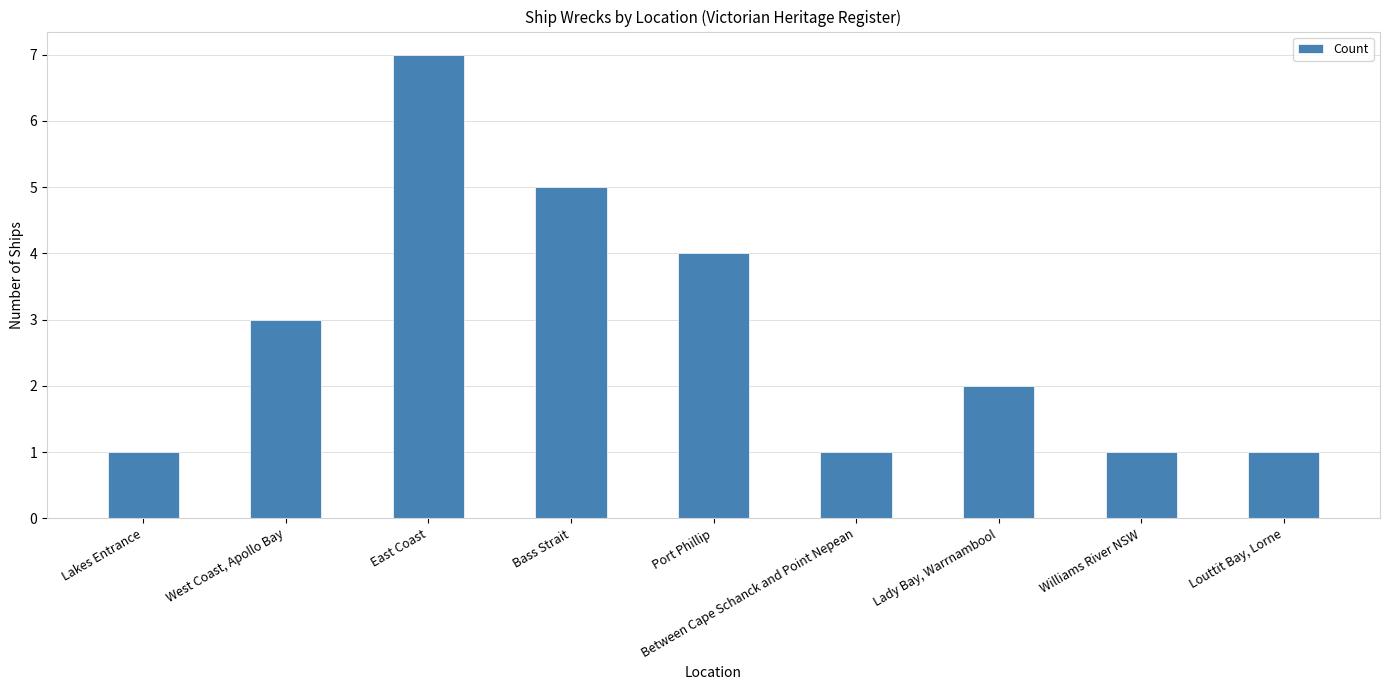

Reading right to left, transcribe all the data shown in this chart.

Louttit Bay, Lorne=1	Williams River NSW=1	Lady Bay, Warrnambool=2	Between Cape Schanck and Point Nepean=1	Port Phillip=4	Bass Strait=5	East Coast=7	West Coast, Apollo Bay=3	Lakes Entrance=1